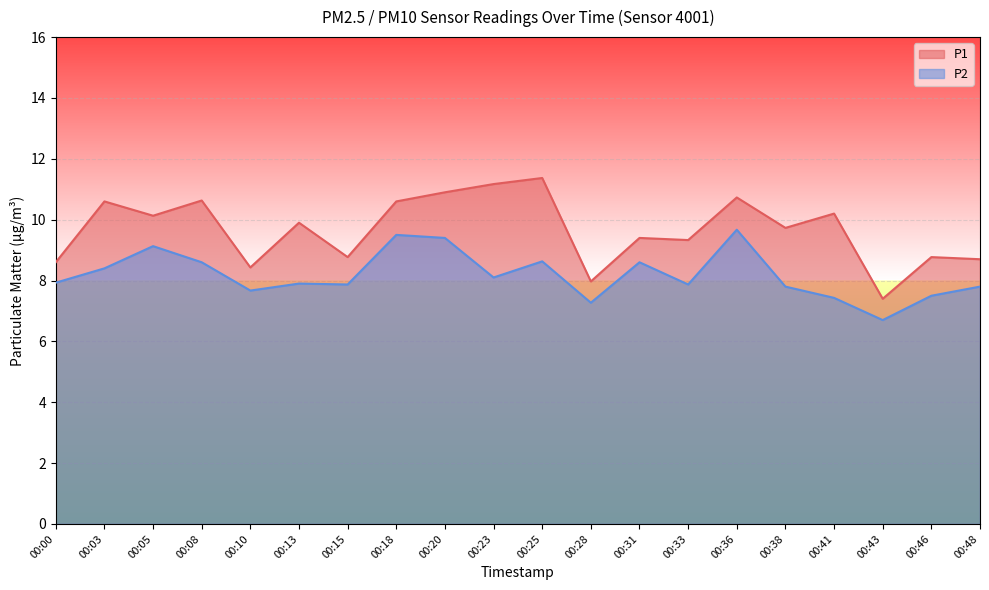

How many values in the P1 series exceed 9?

13